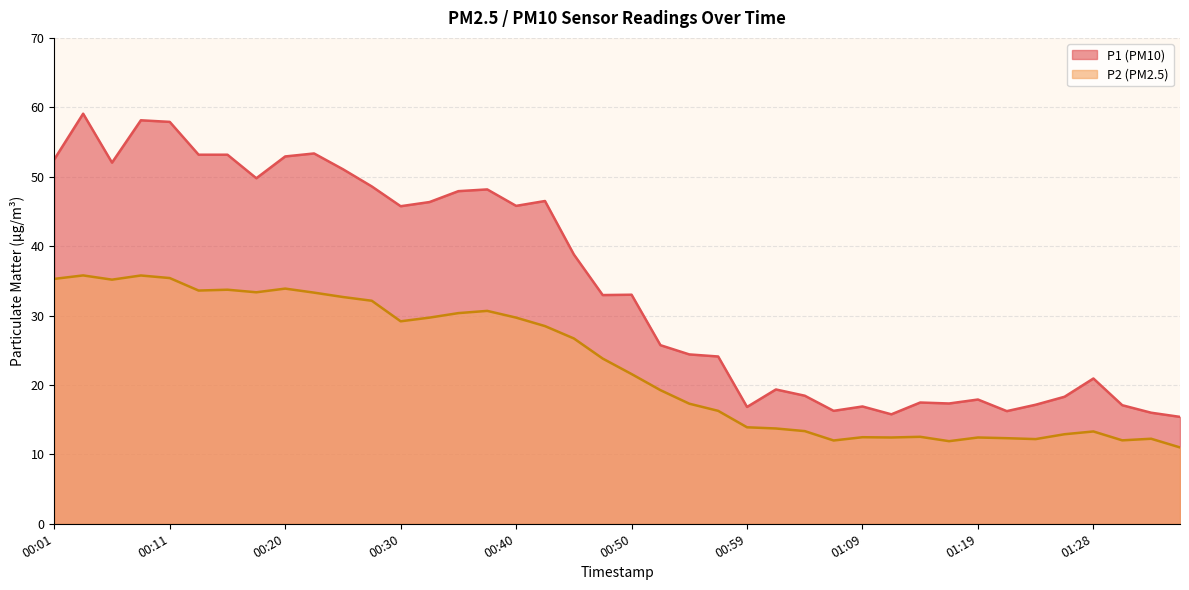

At 01:19, list the series in order from largest to smallest.

P1, P2